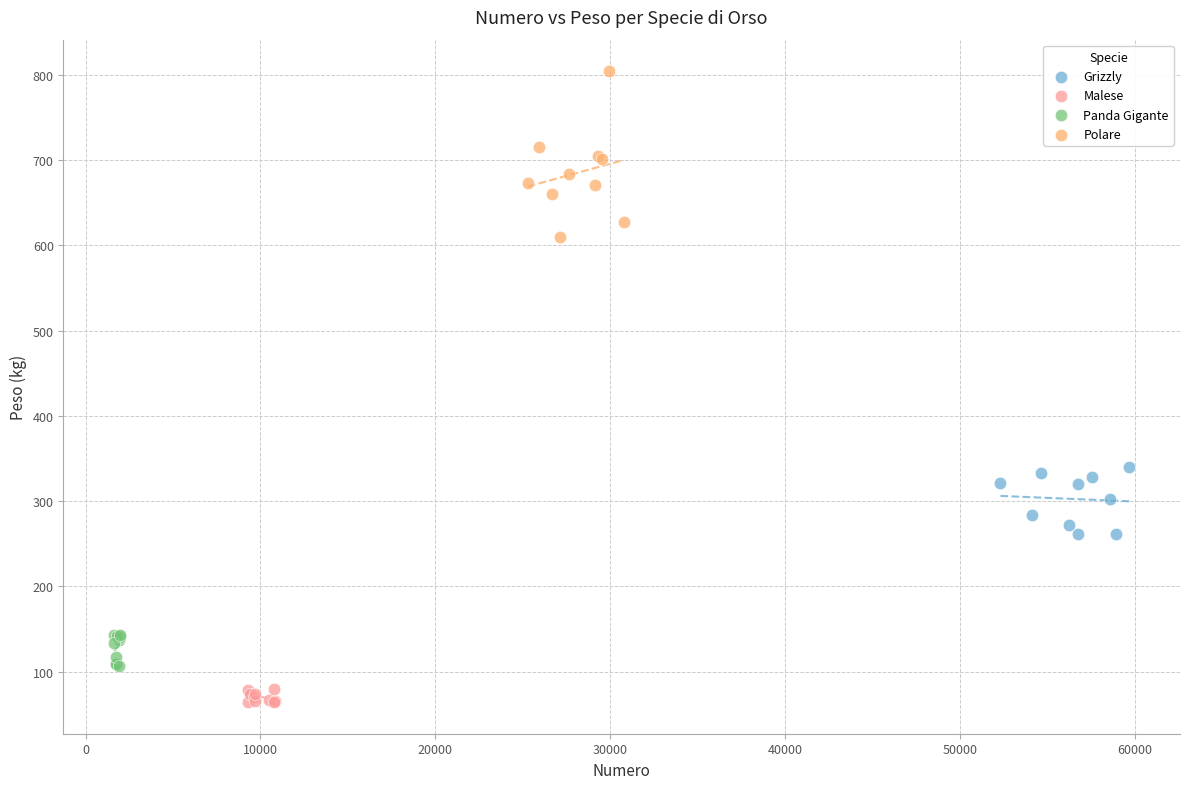

Which series reaches the minimum Y coordinate?

Malese